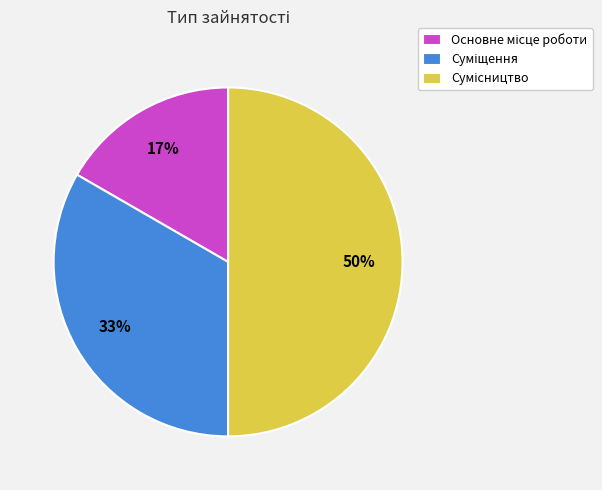

To the nearest percent, what is the difference between the largest and smallest slice percentages?

33%